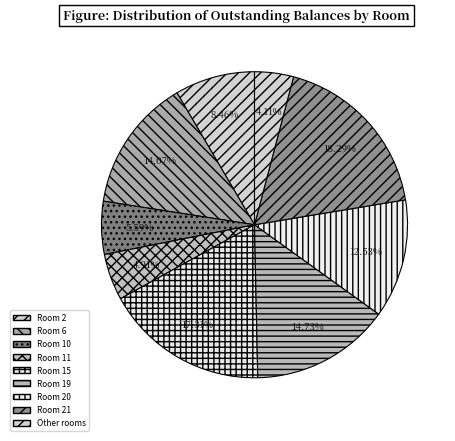

Count the number of slices in the pie.

9